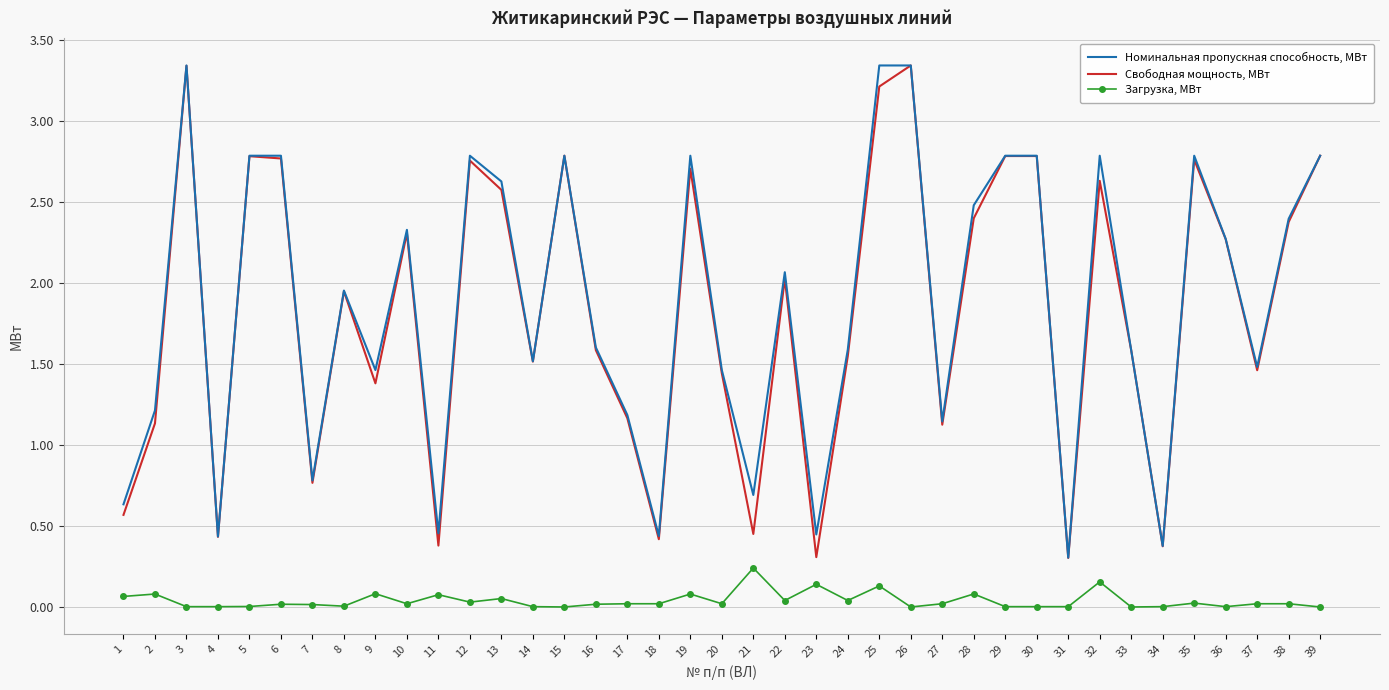

Rank the series at 35 from lowest to highest value.

Загрузка, МВт, Свободная мощность, МВт, Номинальная пропускная способность, МВт